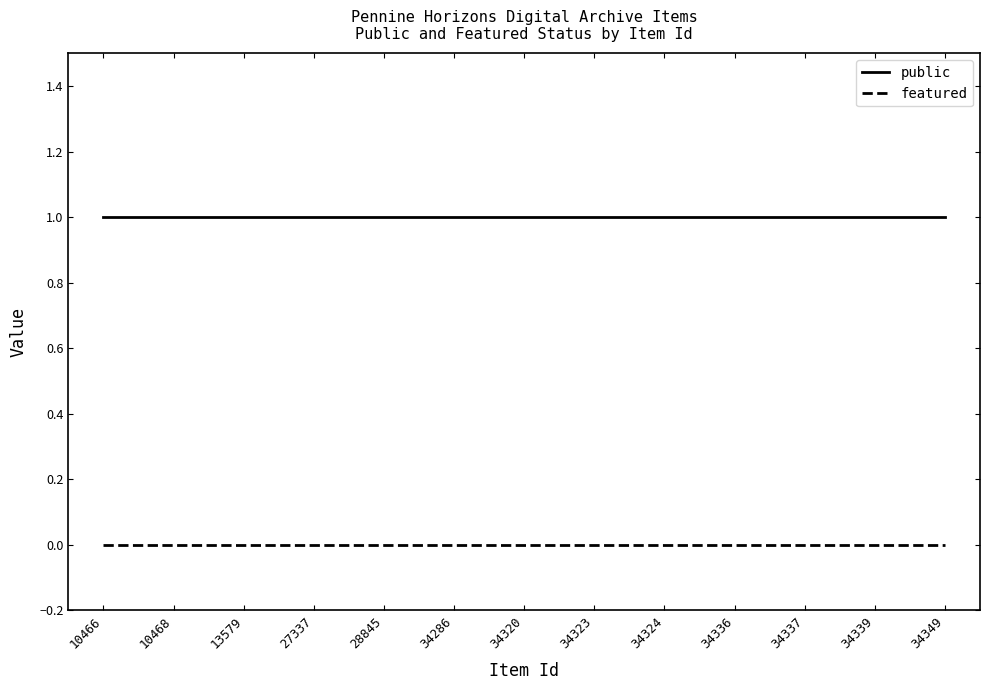

What is the spread (max minus min) of values at 34286?

1